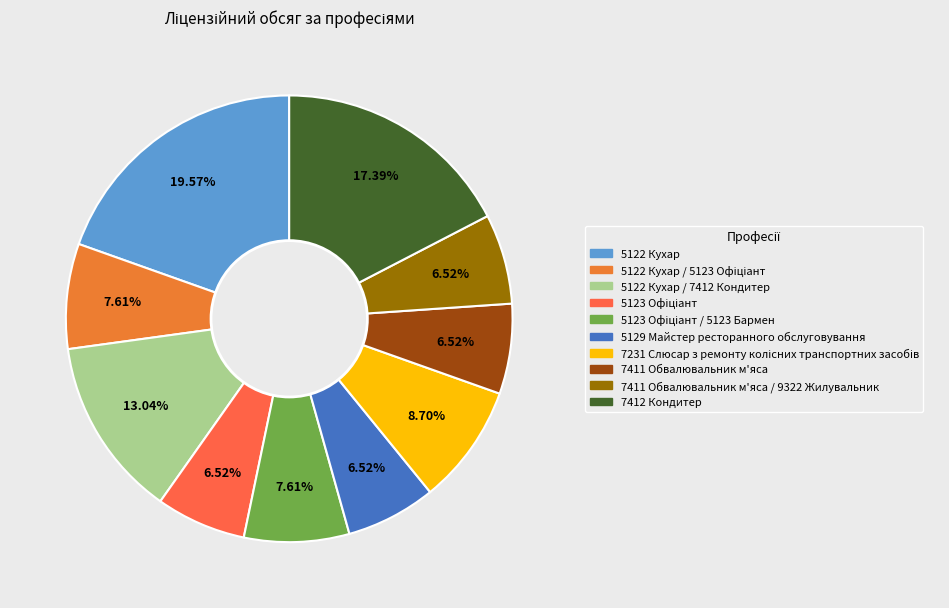

How many slices are in this pie chart?

10